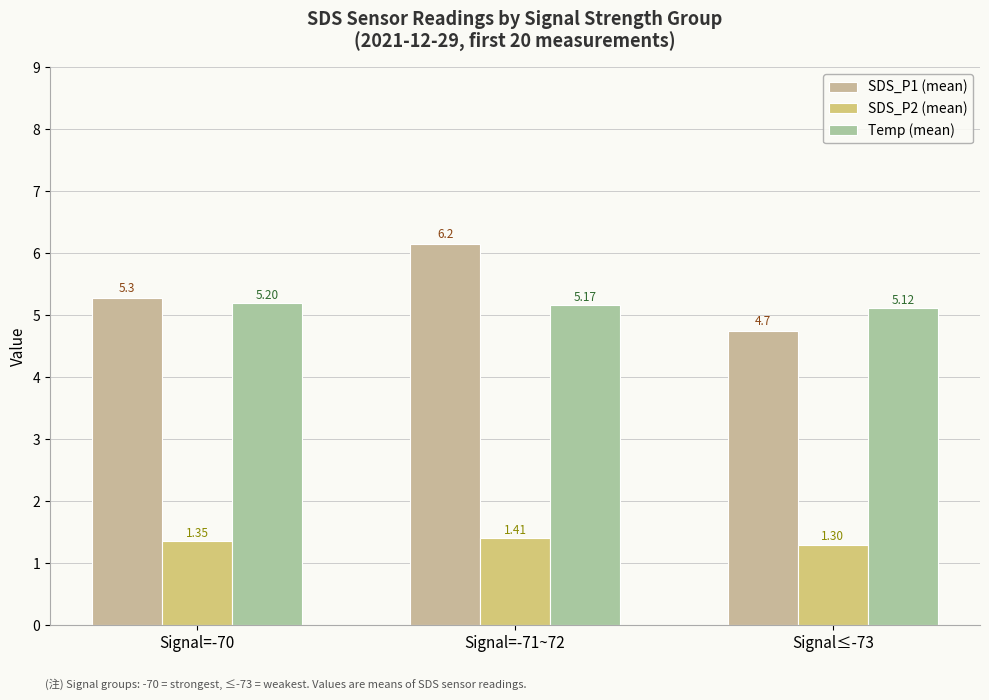

What position from the right is Signal=-71~72?

2